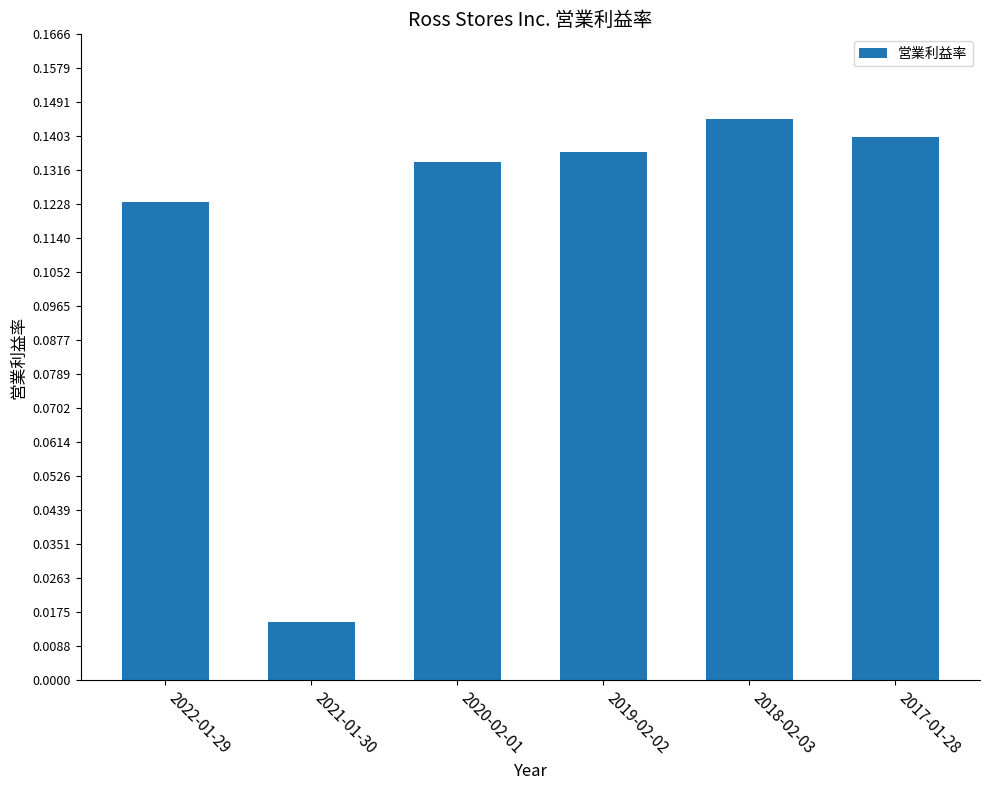

Rank the categories by value from lowest to highest.

2021-01-30, 2022-01-29, 2020-02-01, 2019-02-02, 2017-01-28, 2018-02-03